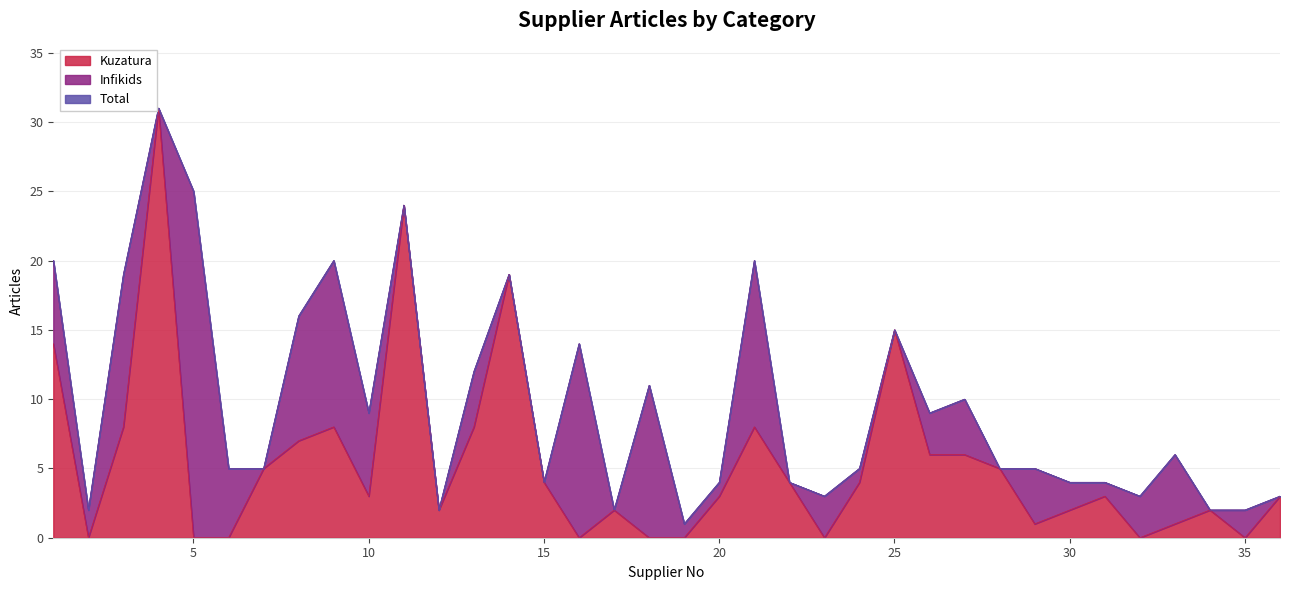

Rank the categories by Total value from lowest to highest.

19, 2, 12, 17, 34, 35, 23, 32, 36, 15, 20, 22, 30, 31, 6, 7, 24, 28, 29, 33, 10, 26, 27, 18, 13, 16, 25, 8, 3, 14, 1, 9, 21, 11, 5, 4